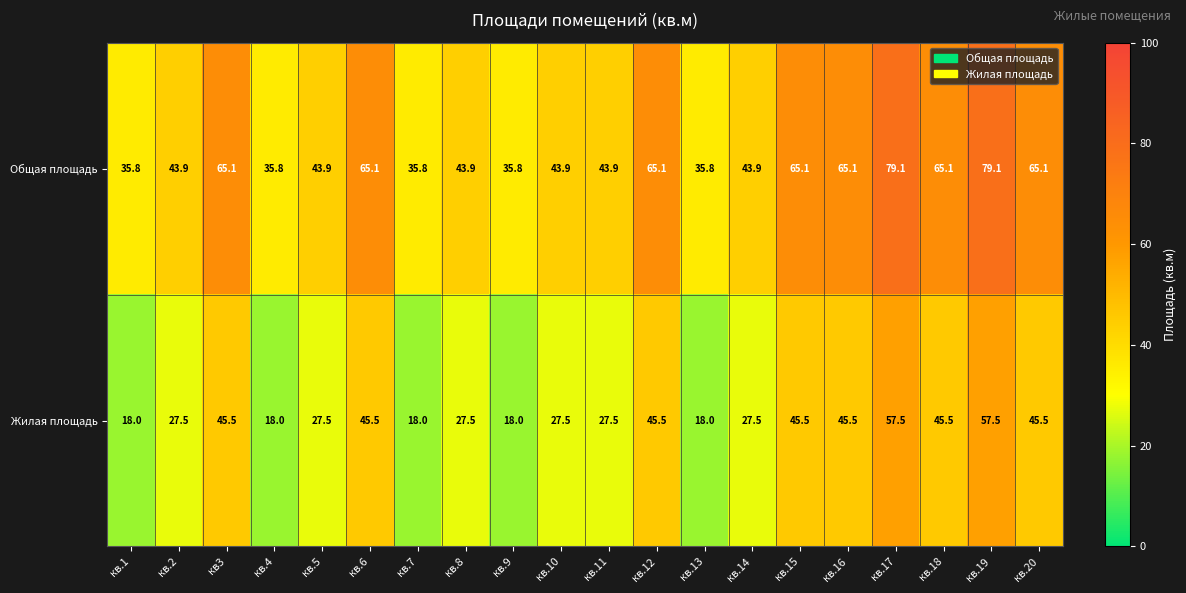

Which series has the largest range (max minus min)?

Общая площадь